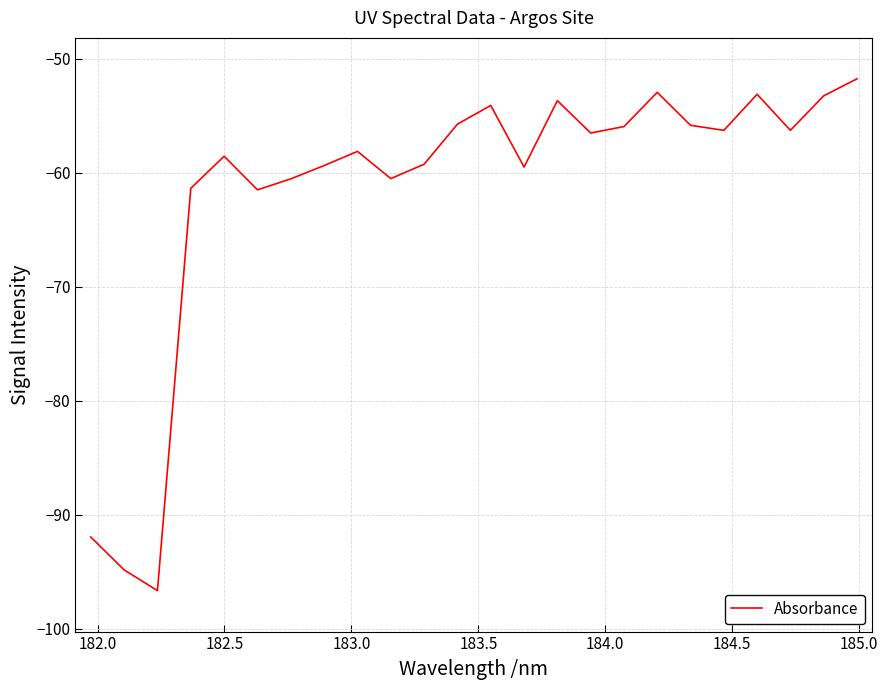

What is the smallest value displayed?

-96.7